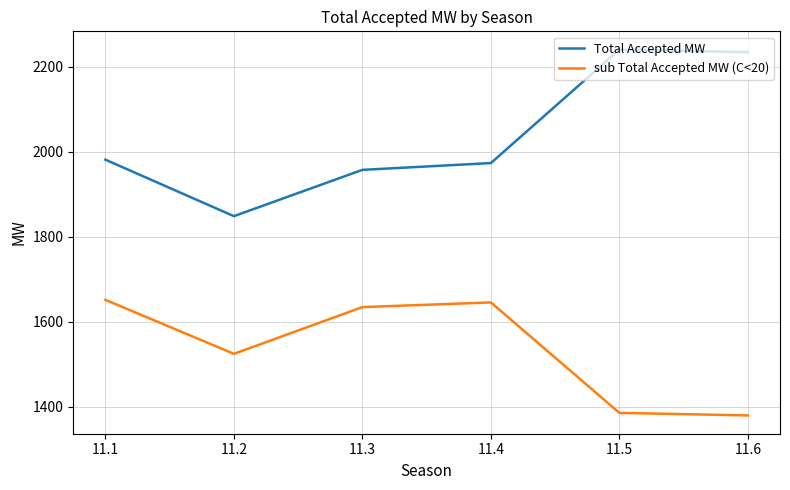

What is the difference between the maximum and minimum values in the Total Accepted MW series?

392